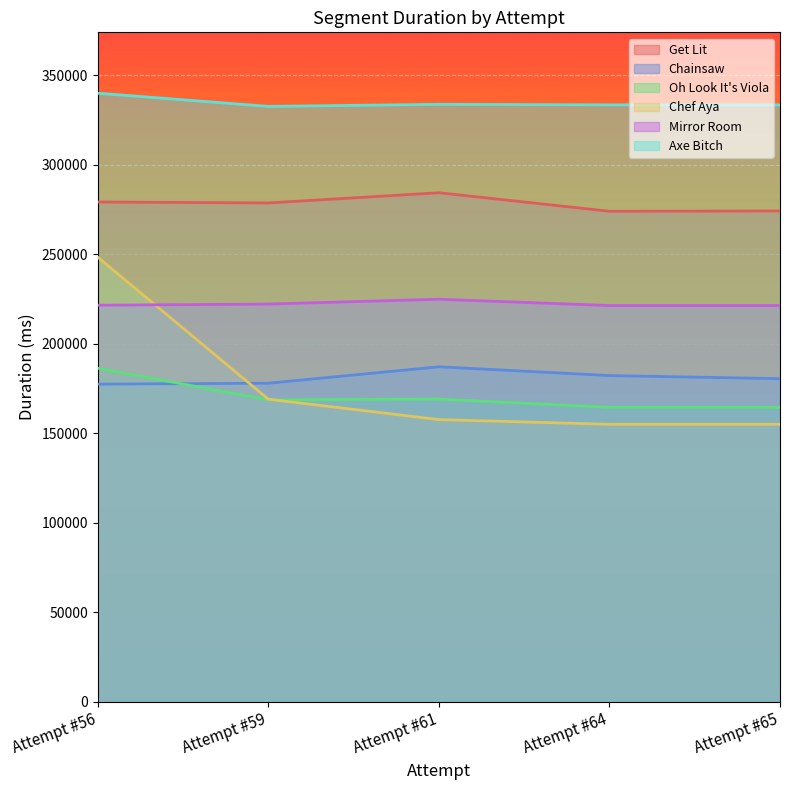

Reading left to right, extract all data points from this chart.

Get Lit: Attempt #56=279117	Attempt #59=278576	Attempt #61=284287	Attempt #64=273943	Attempt #65=274113
Chainsaw: Attempt #56=177425	Attempt #59=177927	Attempt #61=187110	Attempt #64=182200	Attempt #65=180470
Oh Look It's Viola: Attempt #56=186285	Attempt #59=168672	Attempt #61=169057	Attempt #64=164488	Attempt #65=164488
Chef Aya: Attempt #56=248280	Attempt #59=169008	Attempt #61=157615	Attempt #64=154992	Attempt #65=154992
Mirror Room: Attempt #56=221480	Attempt #59=222136	Attempt #61=224824	Attempt #64=221304	Attempt #65=221304
Axe Bitch: Attempt #56=339856	Attempt #59=332503	Attempt #61=333639	Attempt #64=333343	Attempt #65=333343